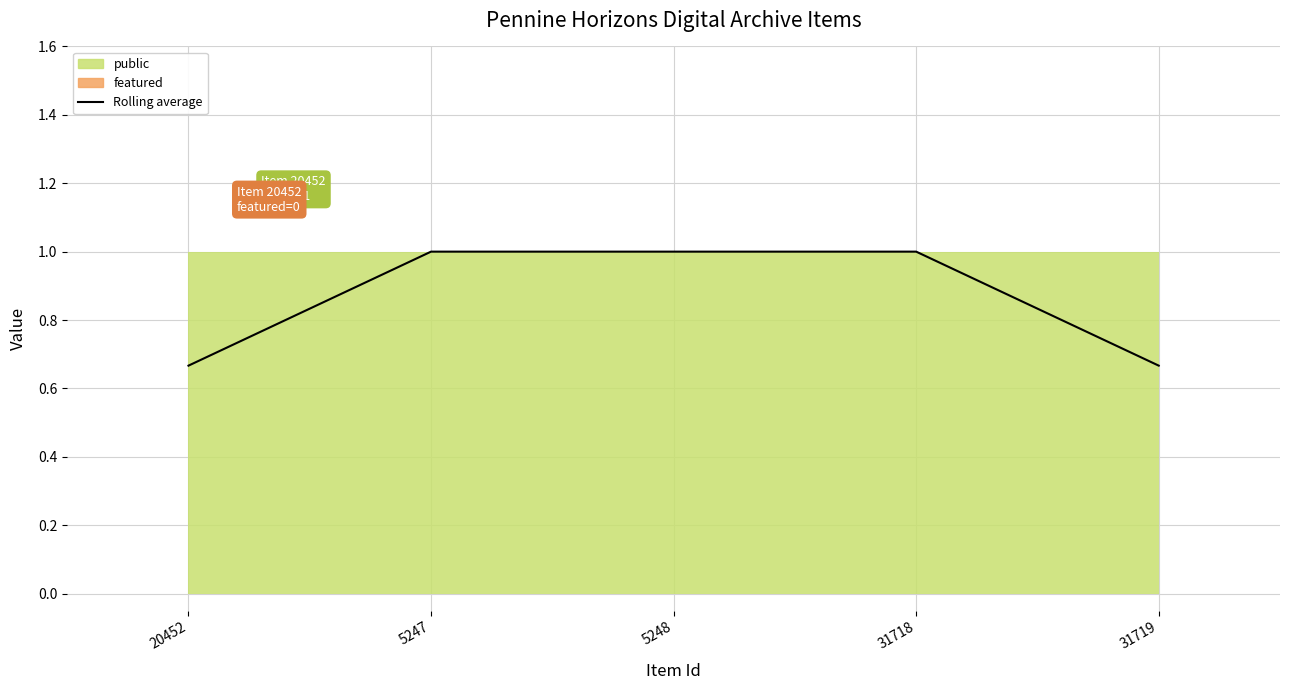

At which category does the chart reach its peak across all series?

5247